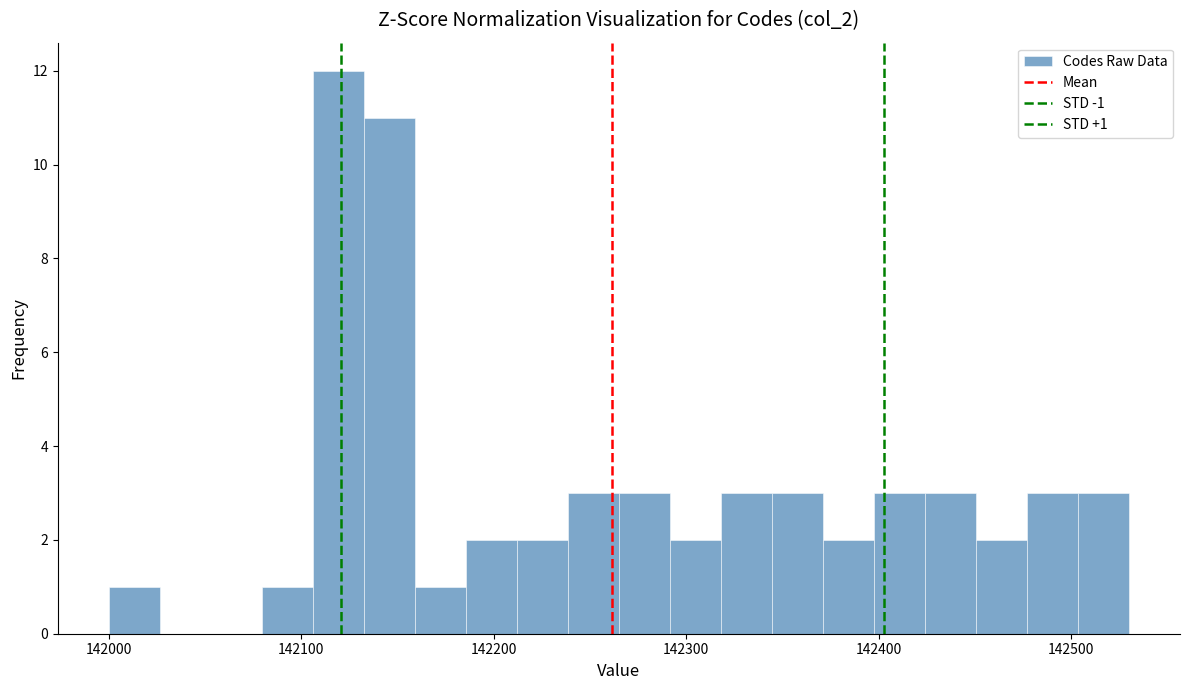

Read against the x-axis, roughly where is the centre of the tallest bar?

142120